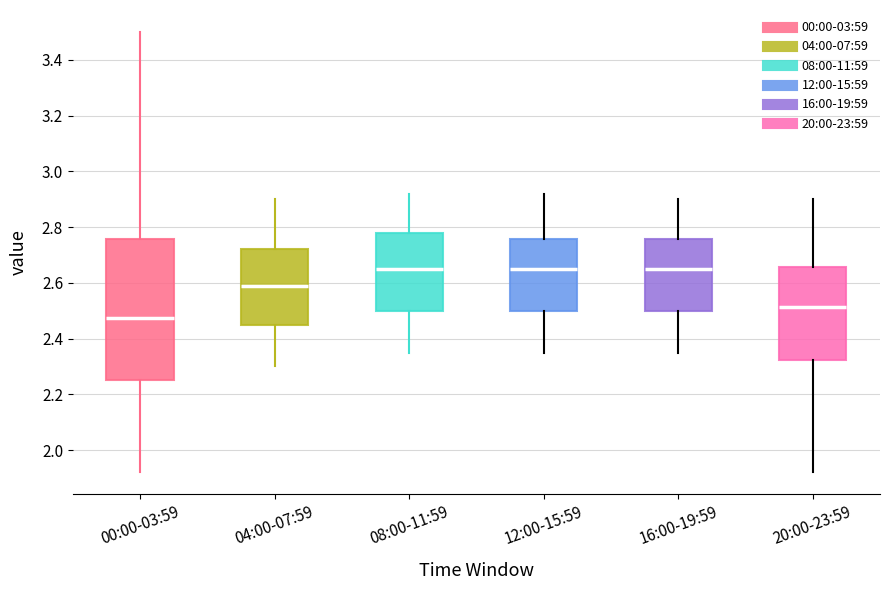

Reading left to right, transcribe this box plot: for each box, give where its median line is, the range the box spans, and where its two whiskers end, as read against the y-axis. The values are not printed on the chart, so give them approximately, as read against the axis.

00:00-03:59: median 2.48, box 2.26 to 2.76, whiskers 1.92 to 3.50
04:00-07:59: median 2.60, box 2.46 to 2.72, whiskers 2.30 to 2.90
08:00-11:59: median 2.66, box 2.50 to 2.78, whiskers 2.36 to 2.92
12:00-15:59: median 2.66, box 2.50 to 2.76, whiskers 2.36 to 2.92
16:00-19:59: median 2.66, box 2.50 to 2.76, whiskers 2.36 to 2.90
20:00-23:59: median 2.52, box 2.32 to 2.66, whiskers 1.92 to 2.90